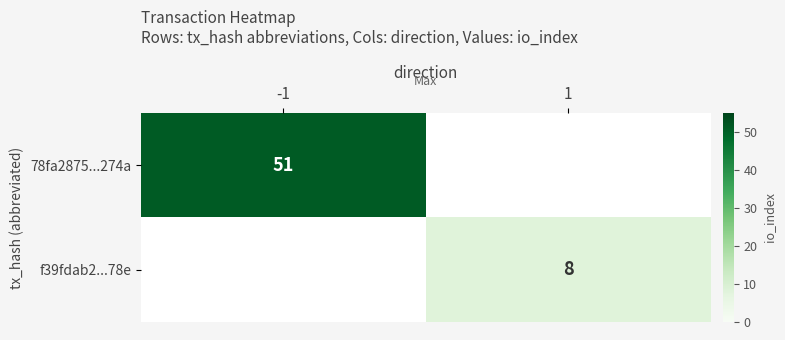

At how many categories does at least one series exceed 34?

1